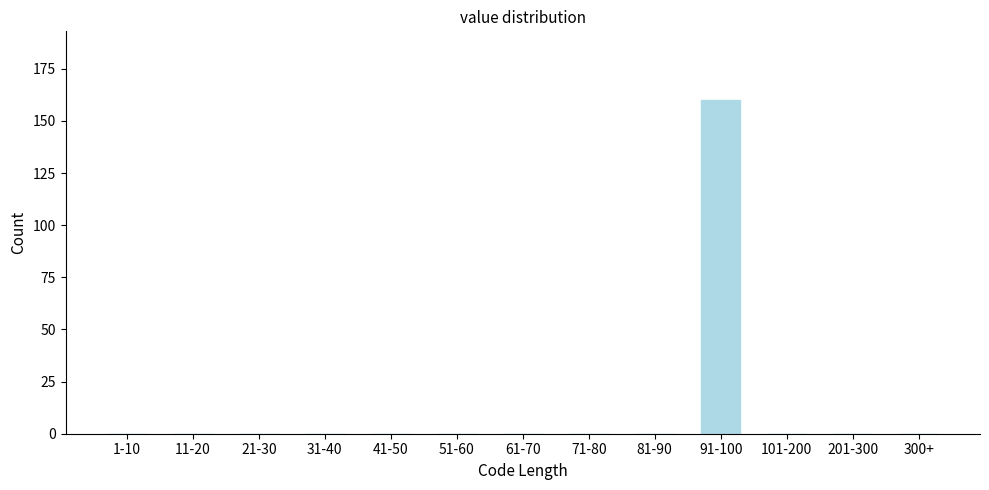

Reading left to right, transcribe all the data shown in this chart.

1-10=0	11-20=0	21-30=0	31-40=0	41-50=0	51-60=0	61-70=0	71-80=0	81-90=0	91-100=160	101-200=0	201-300=0	300+=0